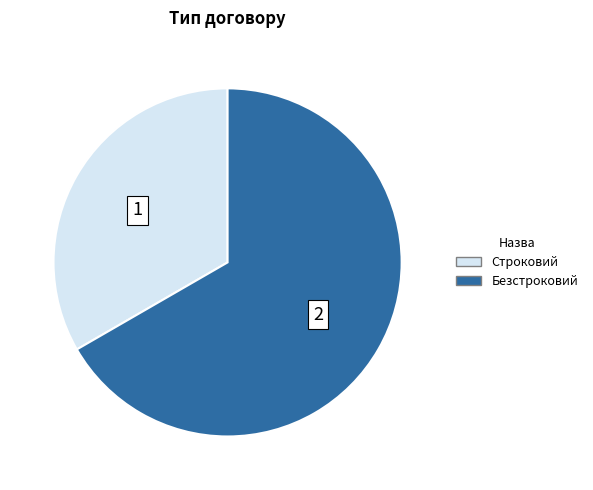

Between Строковий and Безстроковий, which is larger?

Безстроковий